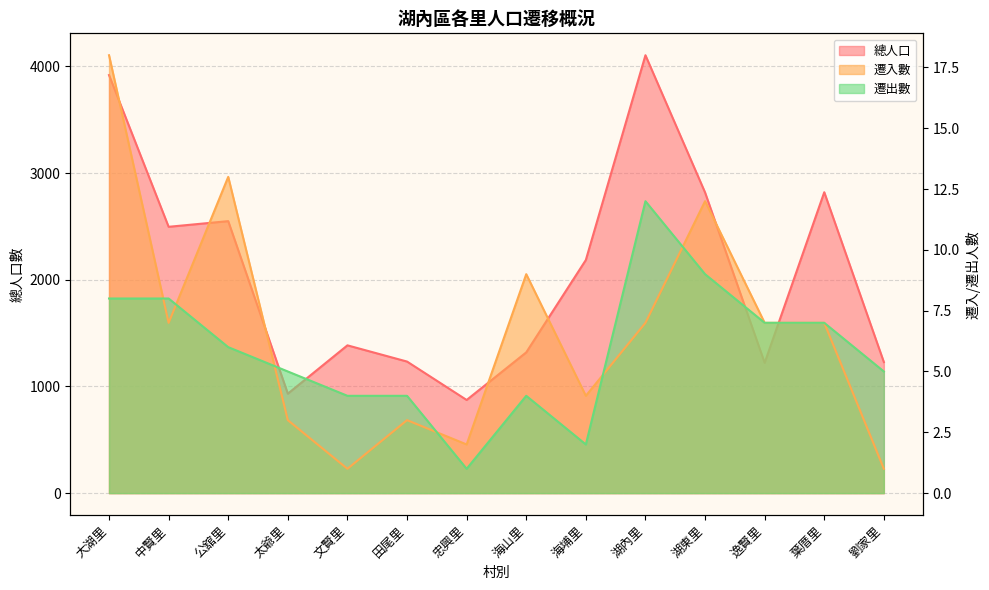

Which category has the highest value in the 遷入數 series?

大湖里